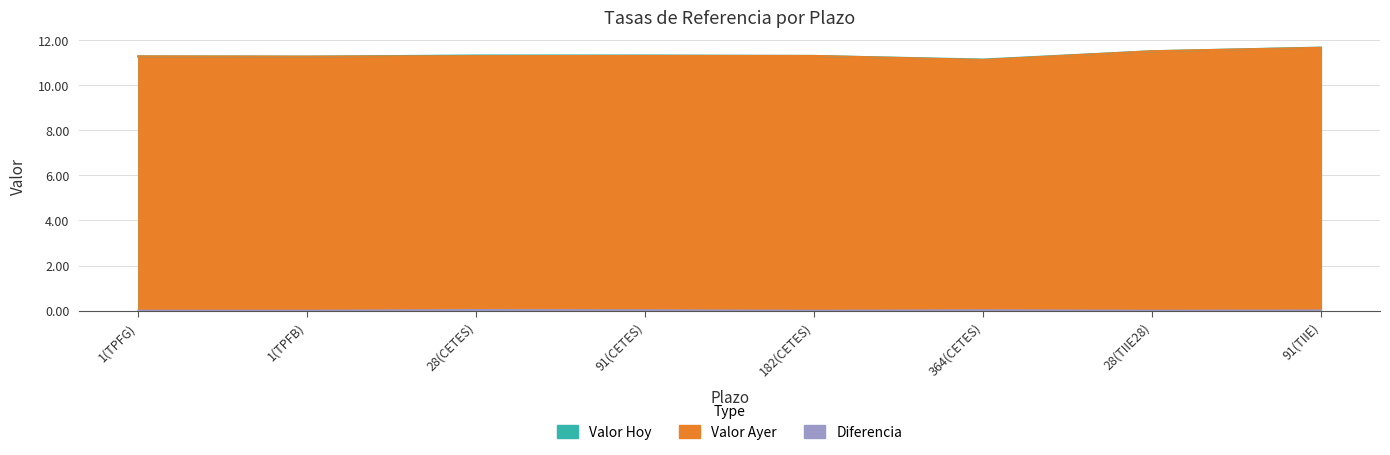

What is the label of the 8th point from the left?

91(TIIE)